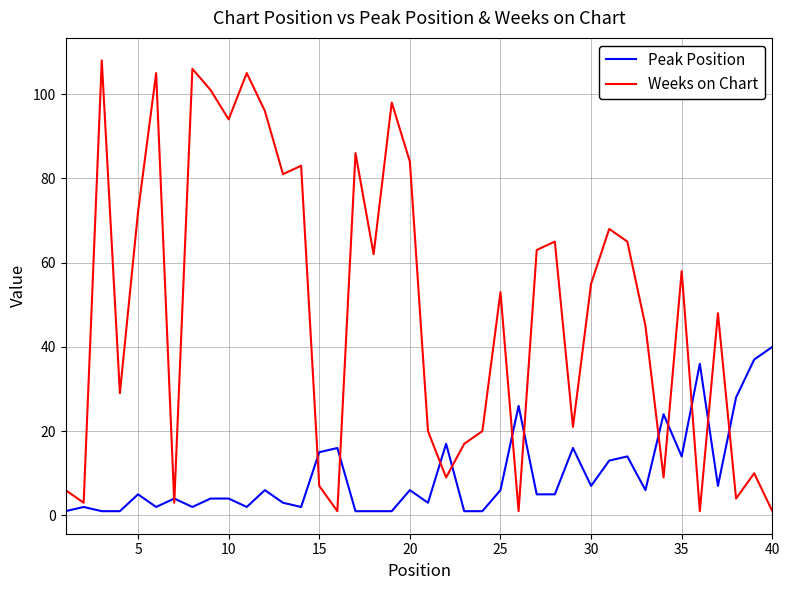

Reading right to left, extract all data points from this chart.

Peak Position: 40	37	28	7	36	14	24	6	14	13	7	16	5	5	26	6	1	1	17	3	6	1	1	1	16	15	2	3	6	2	4	4	2	4	2	5	1	1	2	1
Weeks on Chart: 1	10	4	48	1	58	9	45	65	68	55	21	65	63	1	53	20	17	9	20	84	98	62	86	1	7	83	81	96	105	94	101	106	3	105	72	29	108	3	6